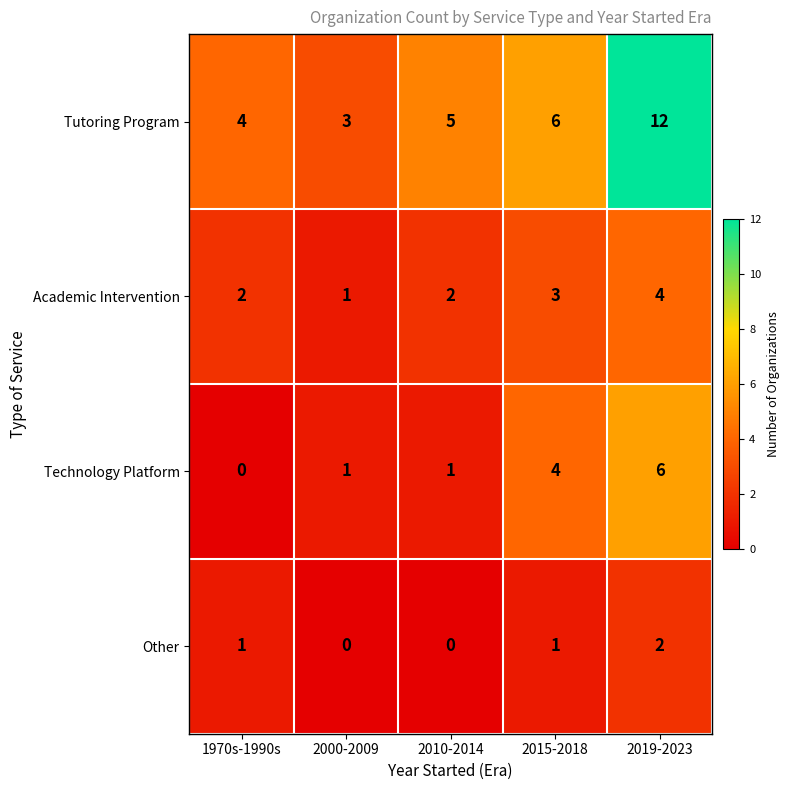

At which label is Technology Platform closest to 3?

2015-2018